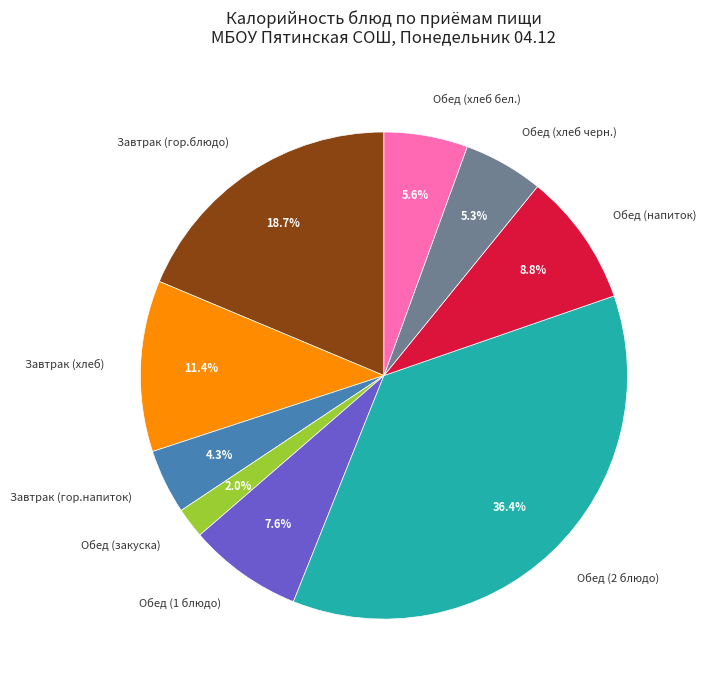

Is the sum of Обед (1 блюдо) and Обед (2 блюдо) greater than half?

No